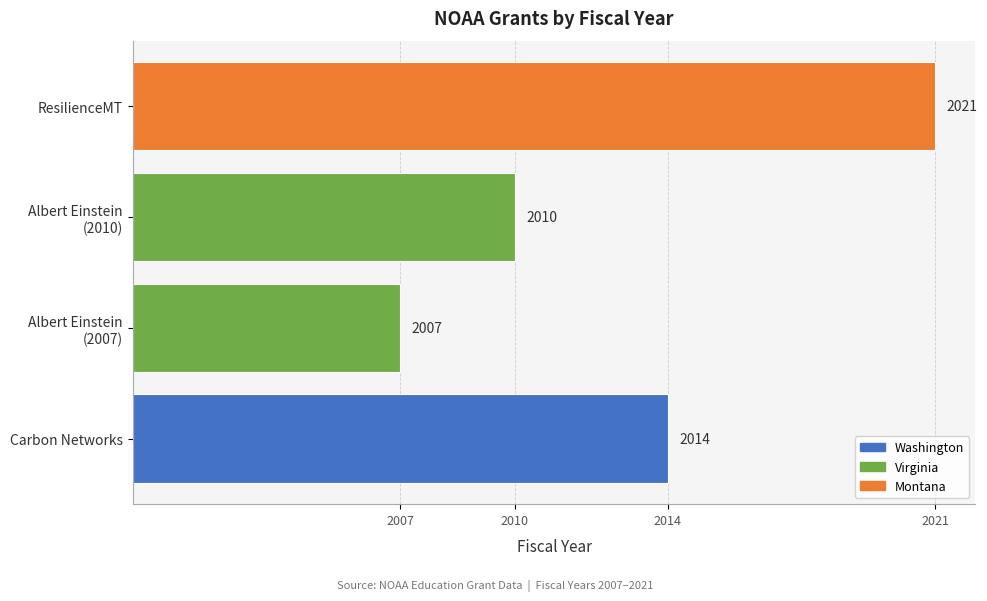

The value at ResilienceMT is 21. True or false?

True